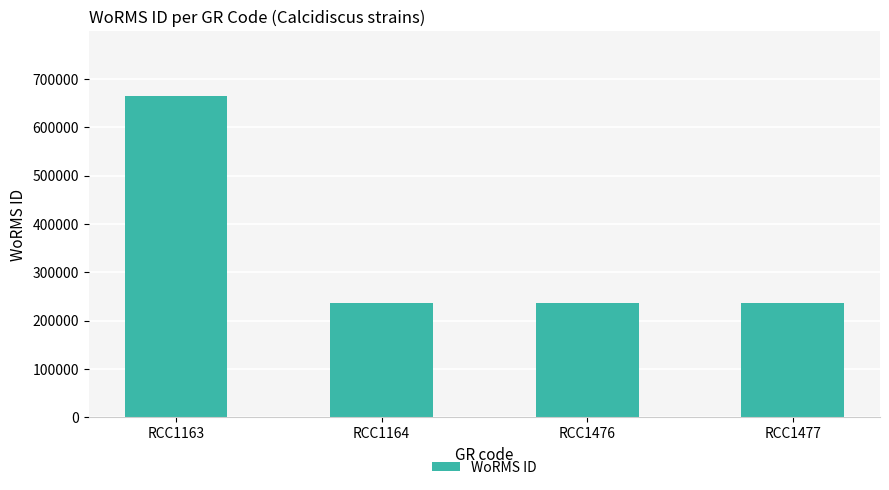

What is the minimum value shown in the chart?

235923